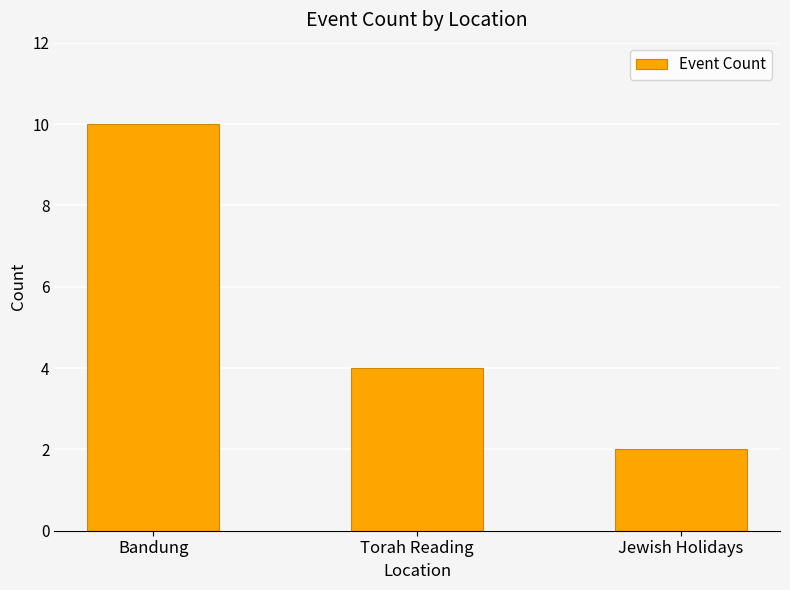

What is the value of the 2nd bar from the left?

4